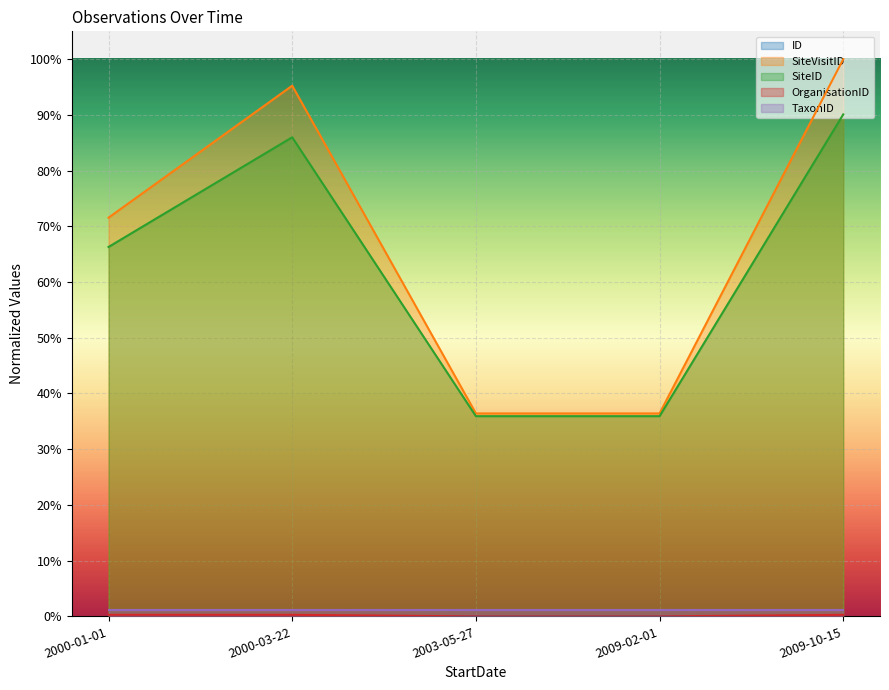

Rank the categories by SiteVisitID value from highest to lowest.

2009-10-15, 2000-03-22, 2000-01-01, 2009-02-01, 2003-05-27